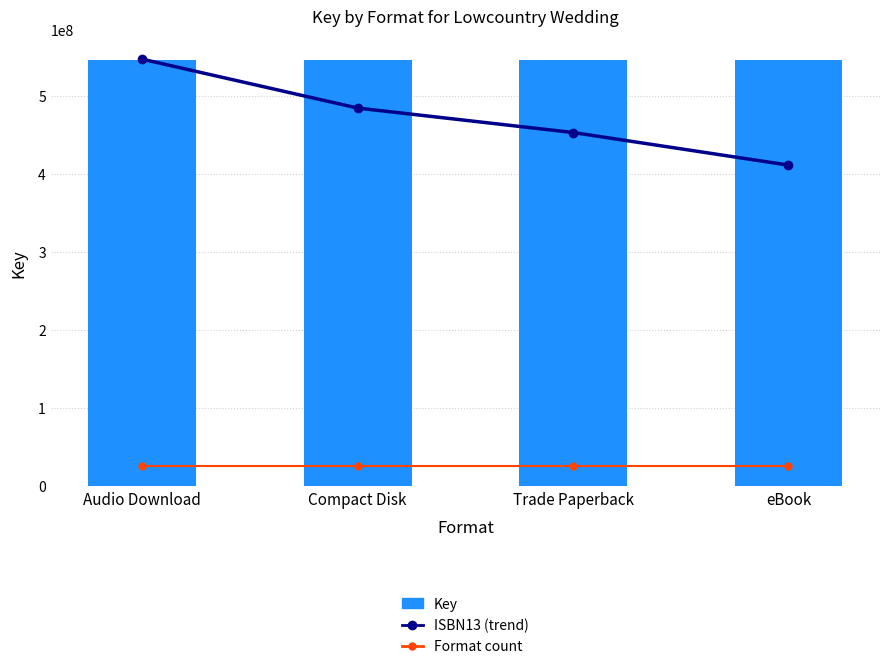

Which series has the widest spread of values?

ISBN13 (trend)